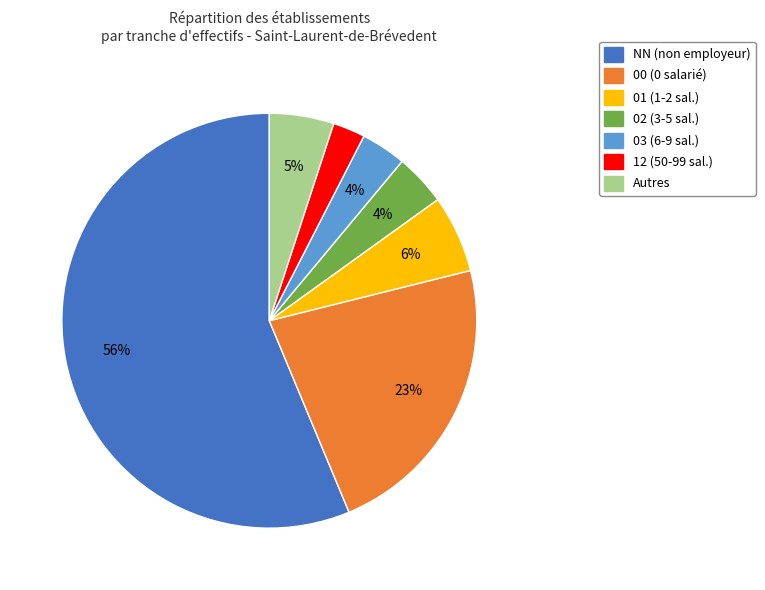

To the nearest percent, what is the average slice percentage?

14%